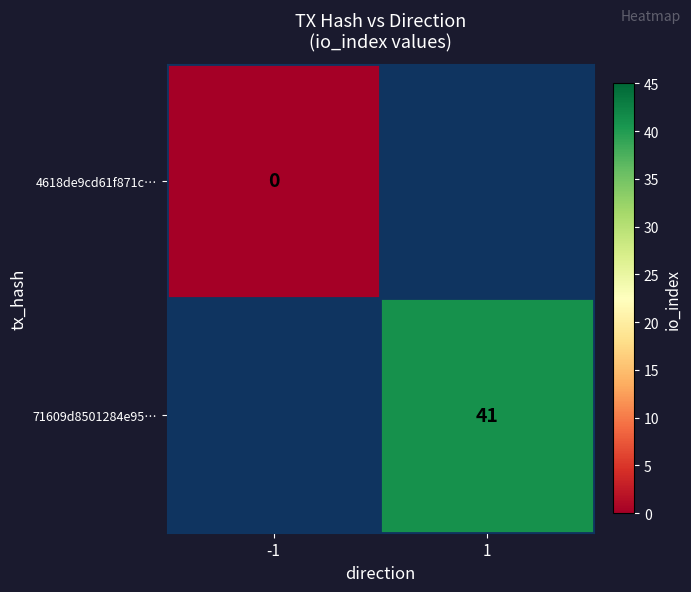

At how many categories does at least one series exceed 13?

1